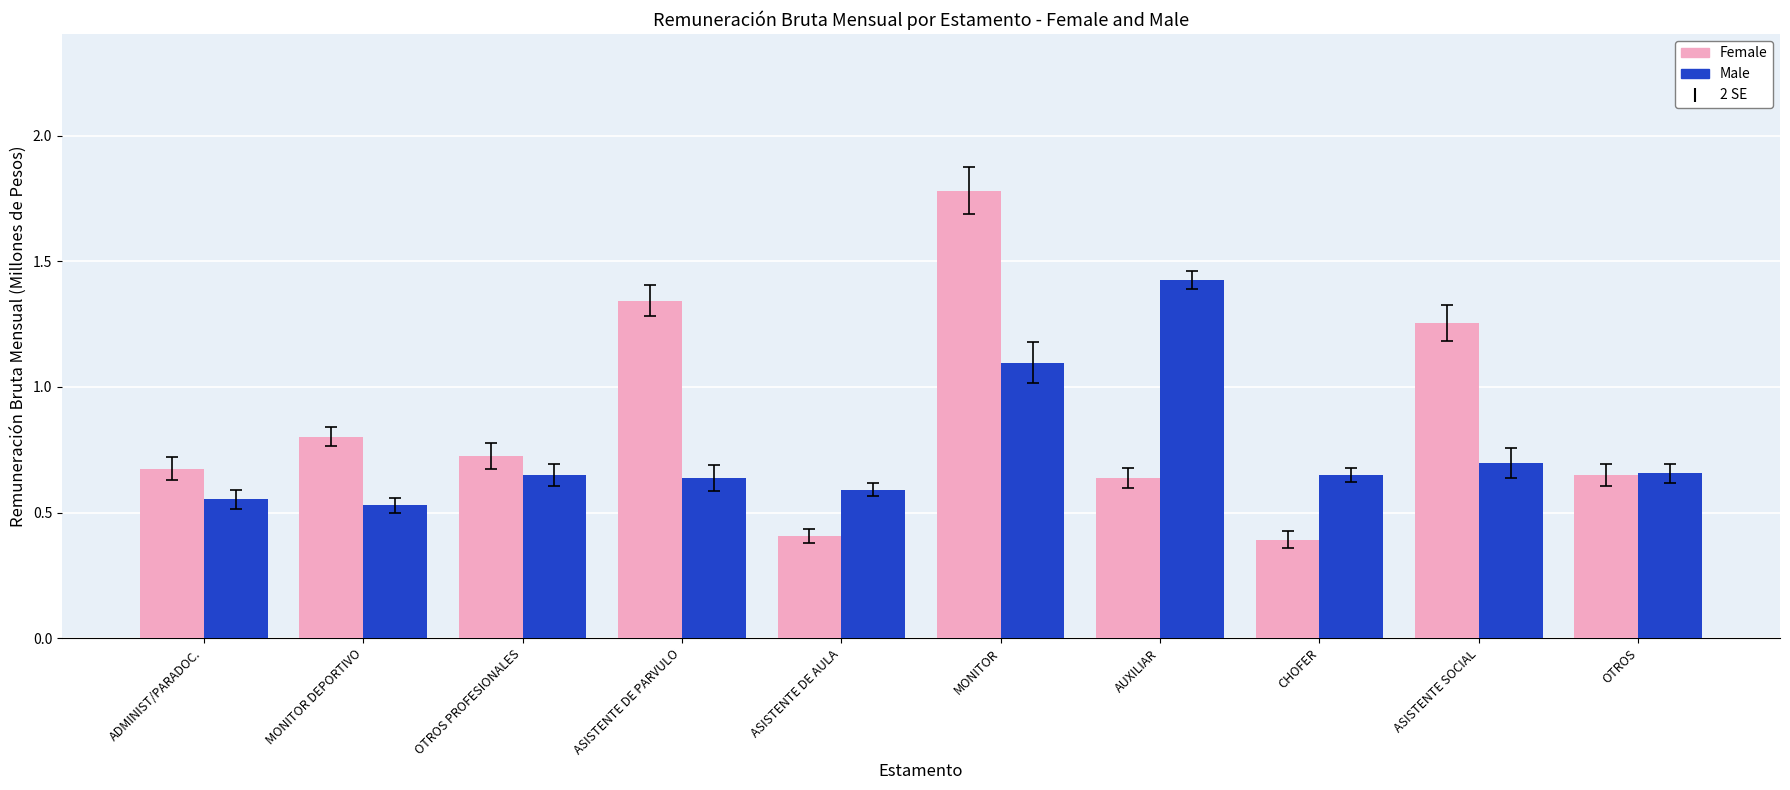

Which label corresponds to the largest value in the chart?

MONITOR